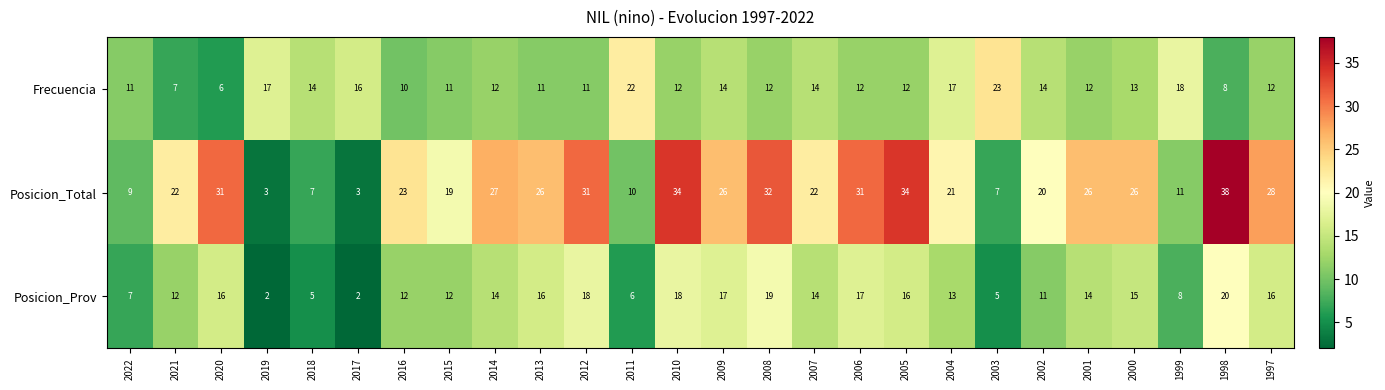

What is the approximate value of Posicion_Total at 2020, to the nearest 10?

30